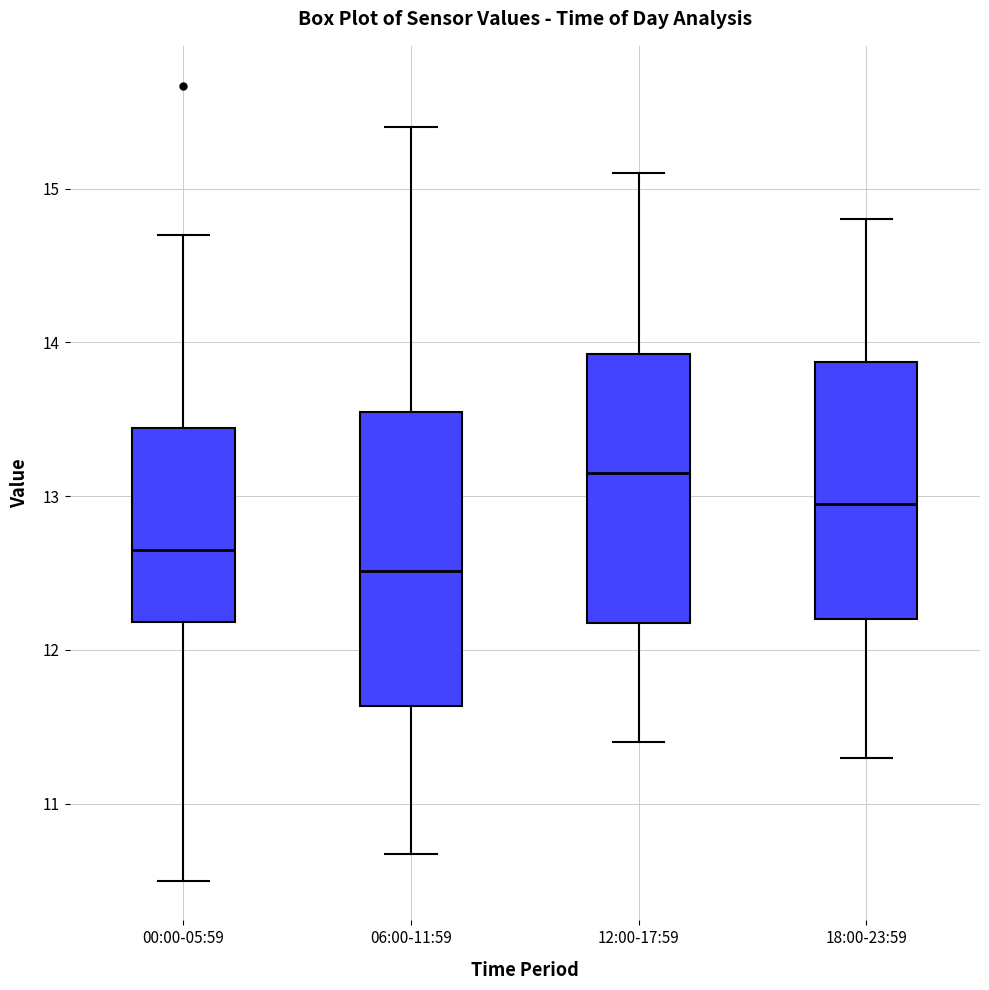

Which box is the tallest, from its lower edge to its upper edge?

06:00-11:59